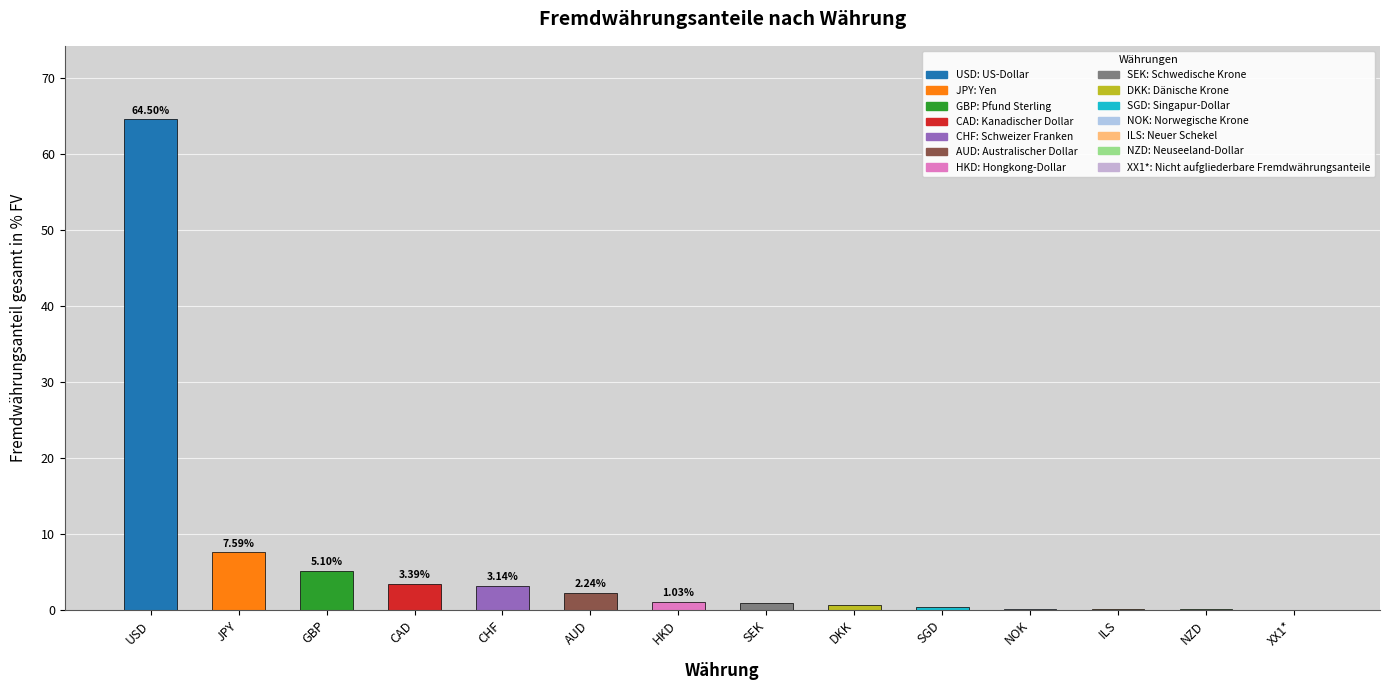

The value at JPY is 7.6. True or false?

True